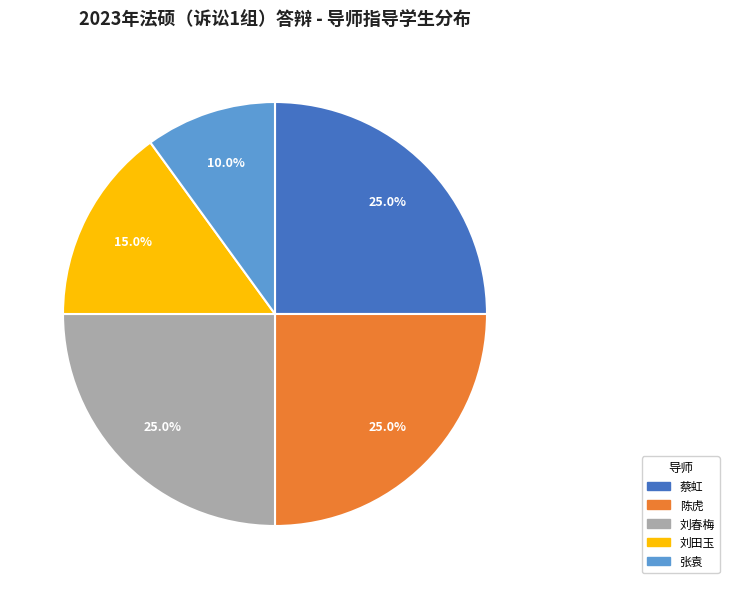

What portion of the pie excludes 张袁?

90.0%